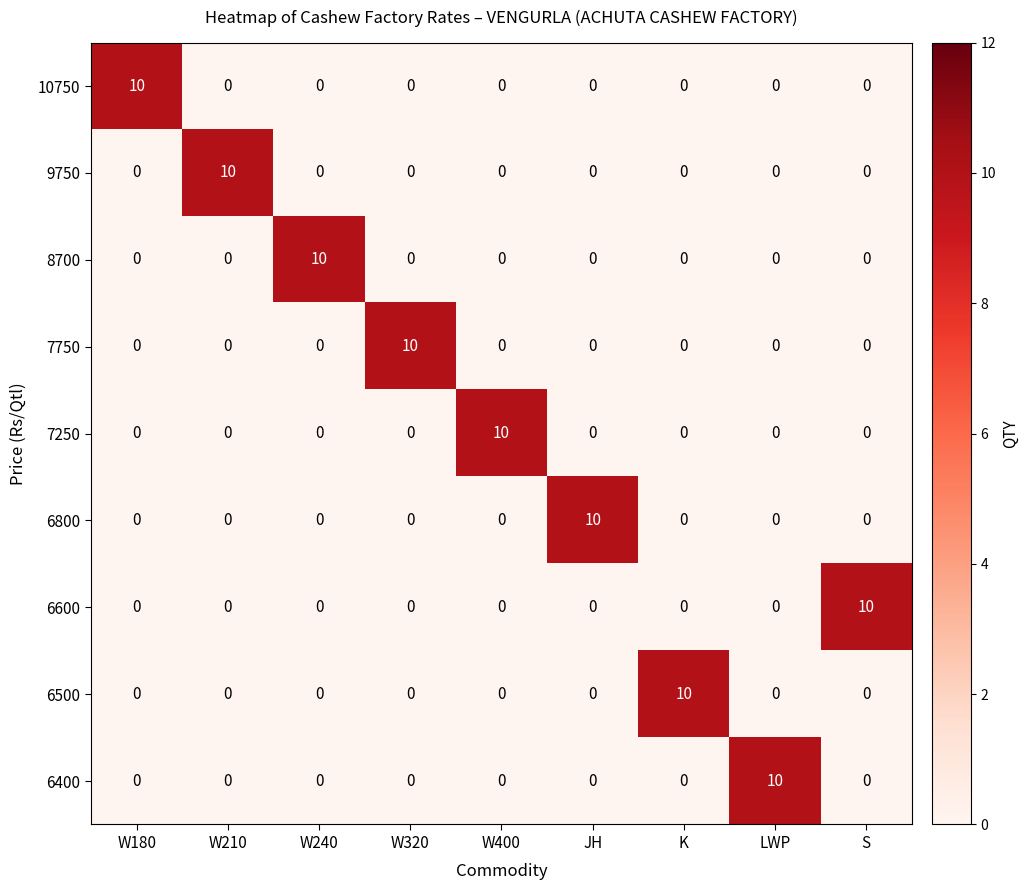

How many 7250 values are between 0 and 1?

8